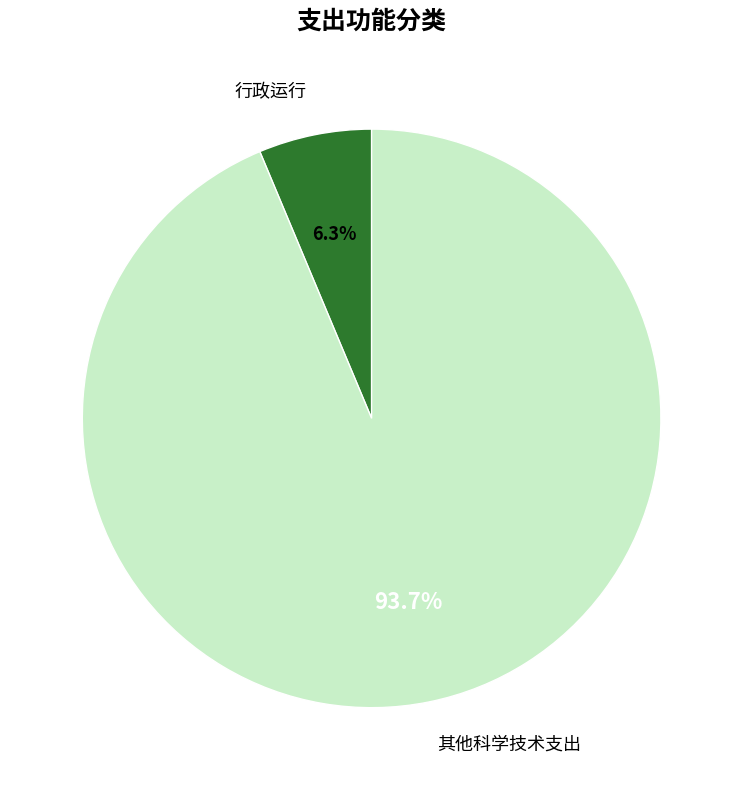

To the nearest percent, what portion does 其他科学技术支出 represent?

94%